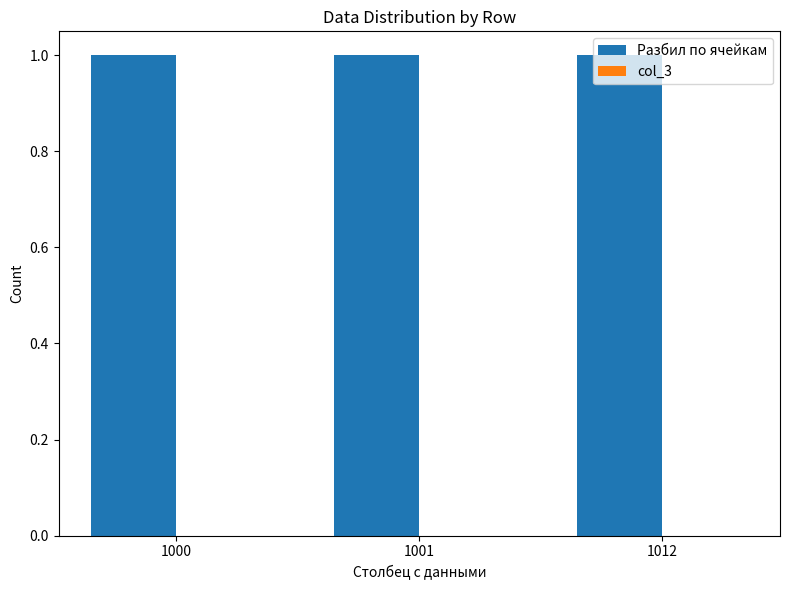

Is it true that col_3 equals 0 at 1012?

True